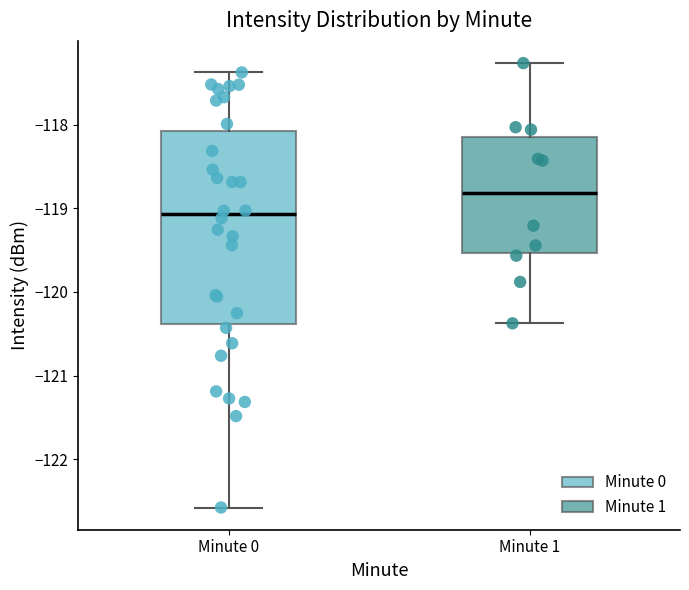

Which box is the tallest, from its lower edge to its upper edge?

Minute 0